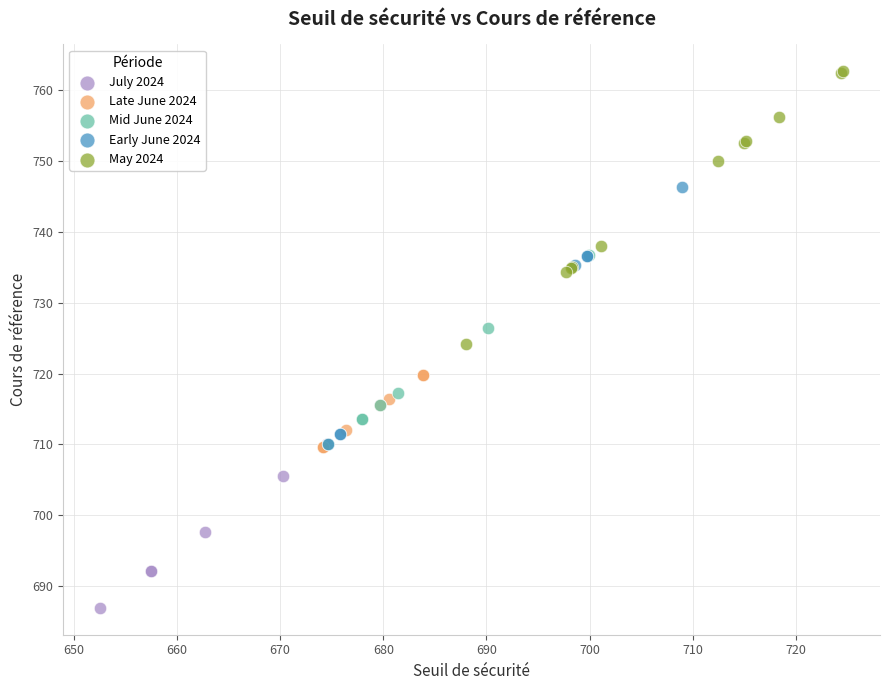

Which series reaches the maximum Y coordinate?

May 2024